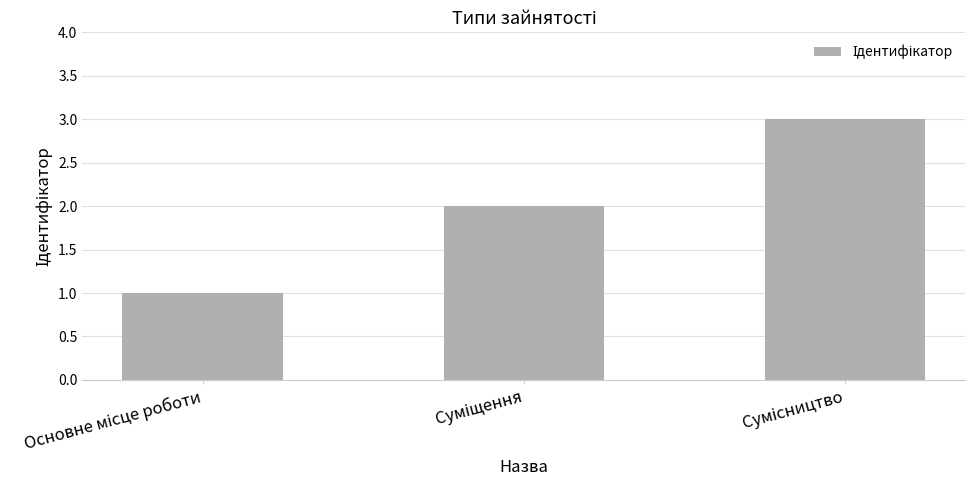

How many distinct data groups are displayed?

1